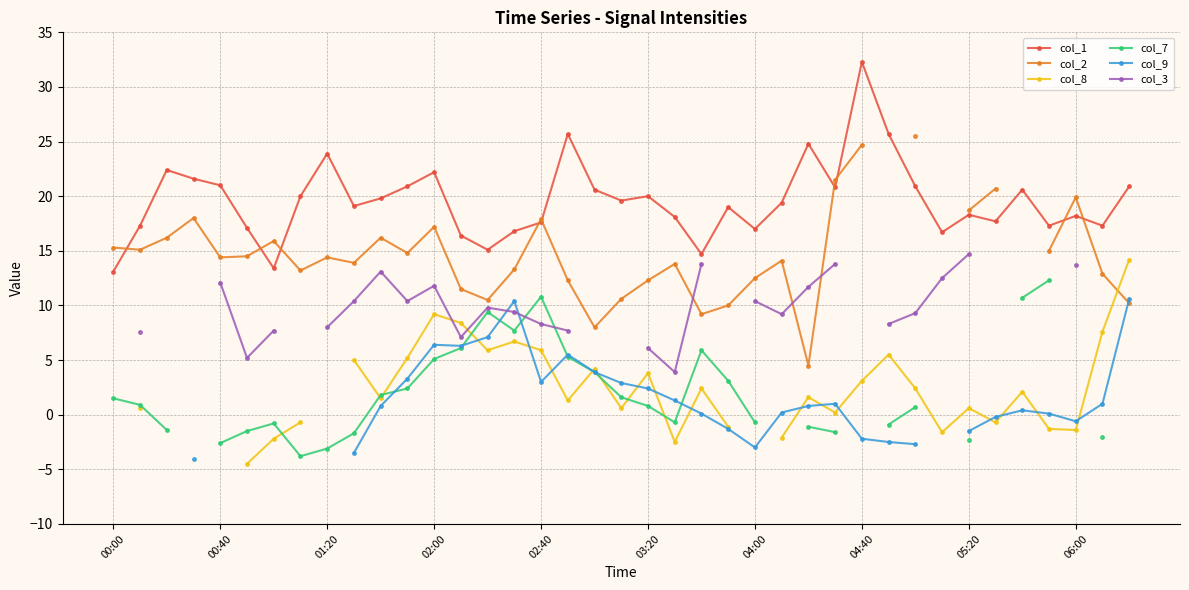

True or false: col_1 has a value of 8.5 at 01:20.

False